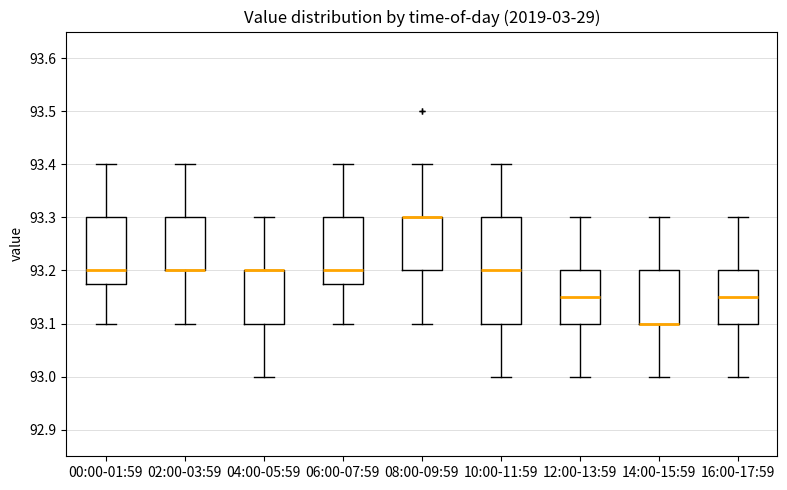

Reading left to right, transcribe this box plot: for each box, give where its median line is, the range the box spans, and where its two whiskers end, as read against the y-axis. The values are not printed on the chart, so give them approximately, as read against the axis.

00:00-01:59: median 93.20, box 93.18 to 93.30, whiskers 93.10 to 93.40
02:00-03:59: median 93.20 (drawn on the box's lower edge), box 93.20 to 93.30, whiskers 93.10 to 93.40
04:00-05:59: median 93.20 (drawn on the box's upper edge), box 93.10 to 93.20, whiskers 93.00 to 93.30
06:00-07:59: median 93.20, box 93.18 to 93.30, whiskers 93.10 to 93.40
08:00-09:59: median 93.30 (drawn on the box's upper edge), box 93.20 to 93.30, whiskers 93.10 to 93.40
10:00-11:59: median 93.20, box 93.10 to 93.30, whiskers 93.00 to 93.40
12:00-13:59: median 93.15, box 93.10 to 93.20, whiskers 93.00 to 93.30
14:00-15:59: median 93.10 (drawn on the box's lower edge), box 93.10 to 93.20, whiskers 93.00 to 93.30
16:00-17:59: median 93.15, box 93.10 to 93.20, whiskers 93.00 to 93.30